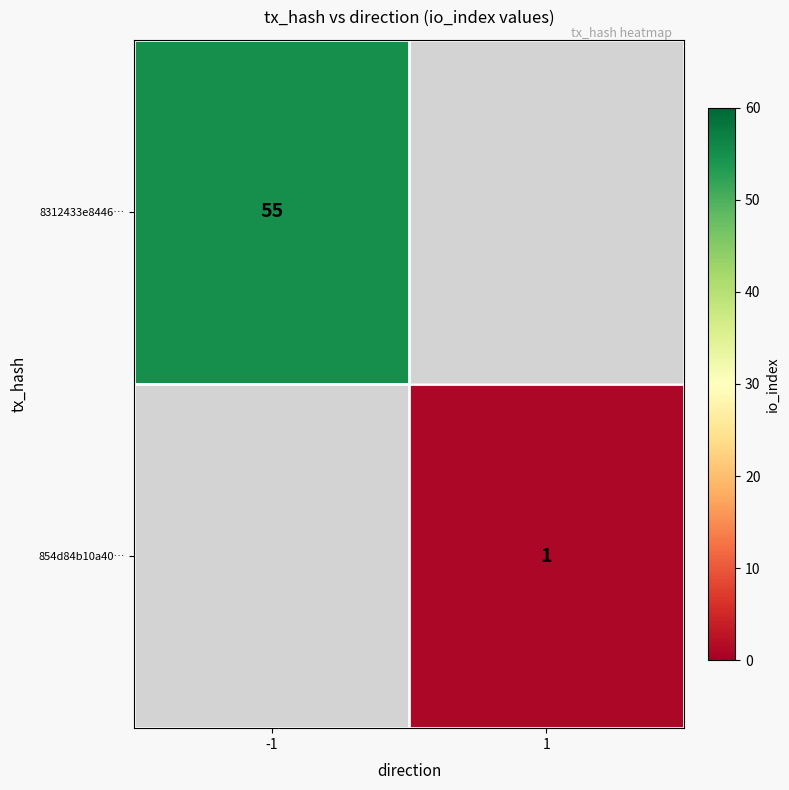

The 8312433e8446… series shows 28 at -1. True or false?

False